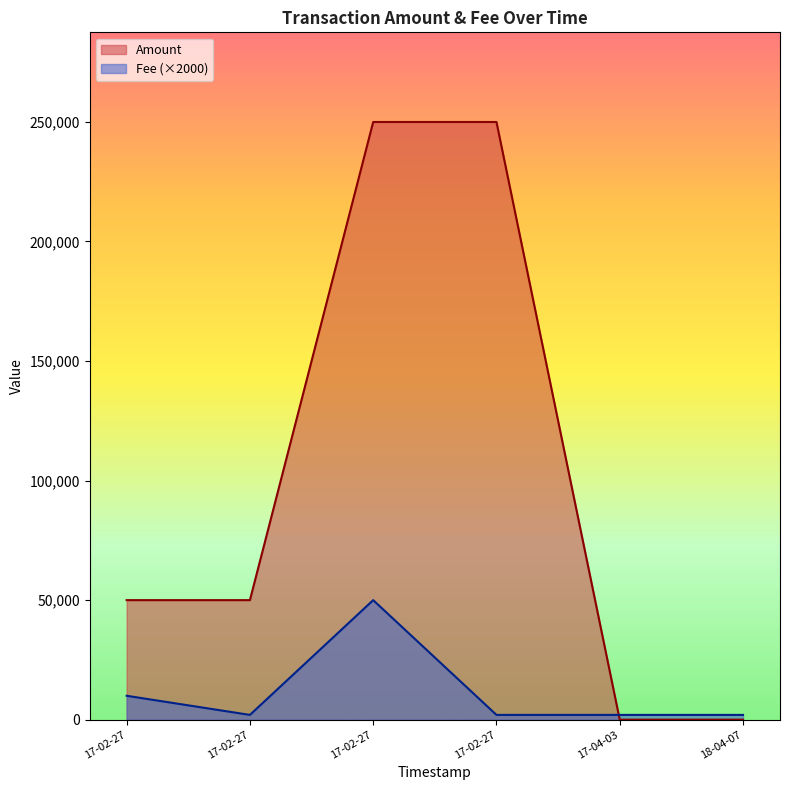

Rank the series by their maximum value, from highest to lowest.

Amount, Fee (×2000)